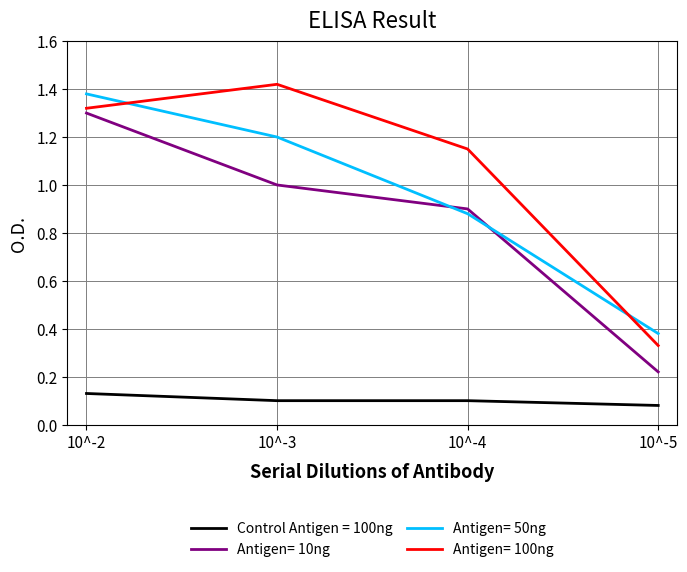

True or false: Antigen= 10ng and Control Antigen = 100ng intersect in this chart.

False